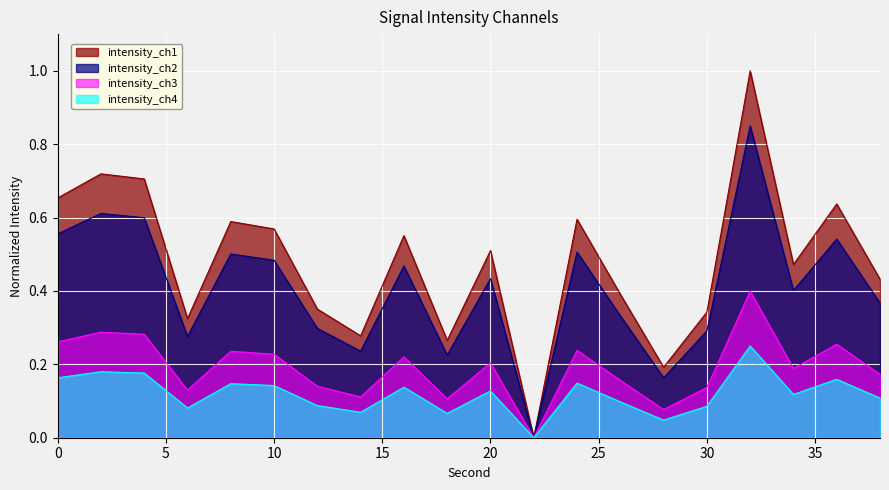

How many interior local valleys does the intensity_smooth series have?

6